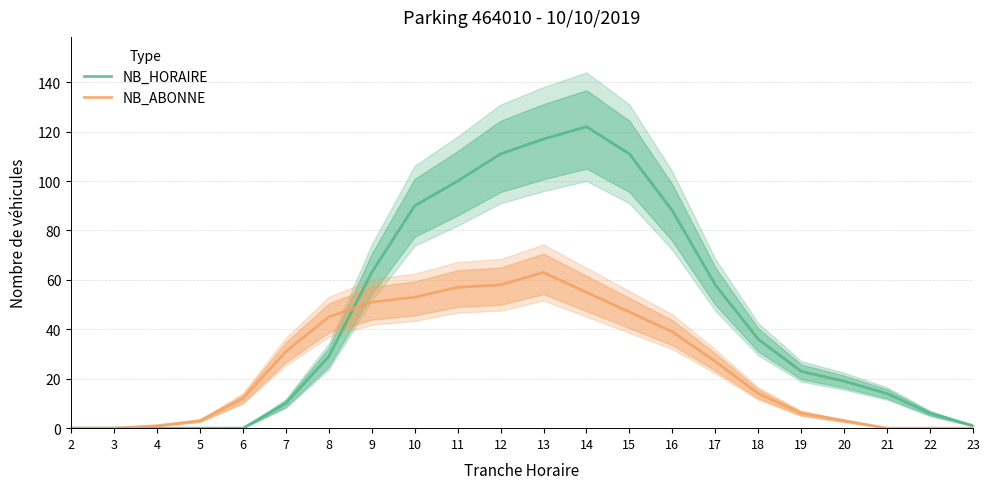

Is it true that NB_ABONNE equals 0 at 3?

True